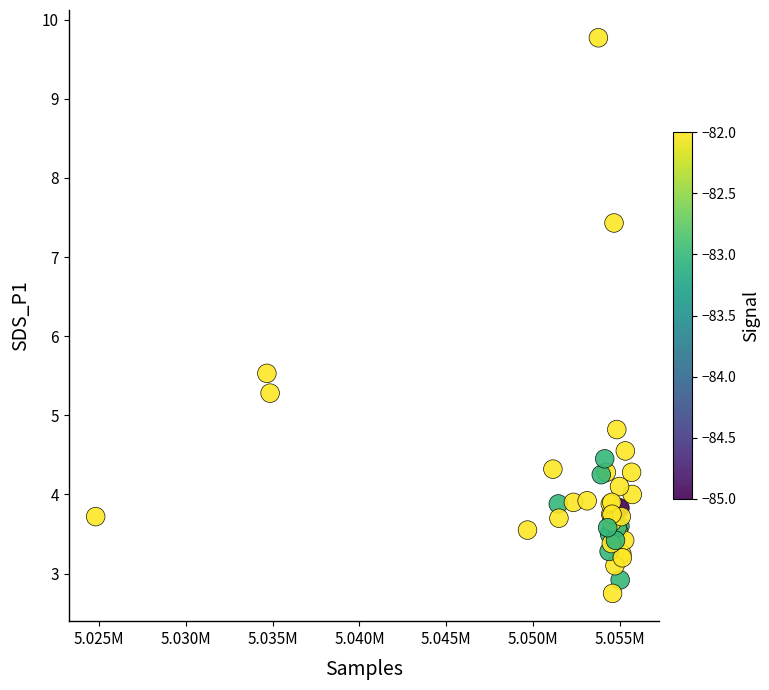

What Y value in the scatter plot is closest to 6?

5.5